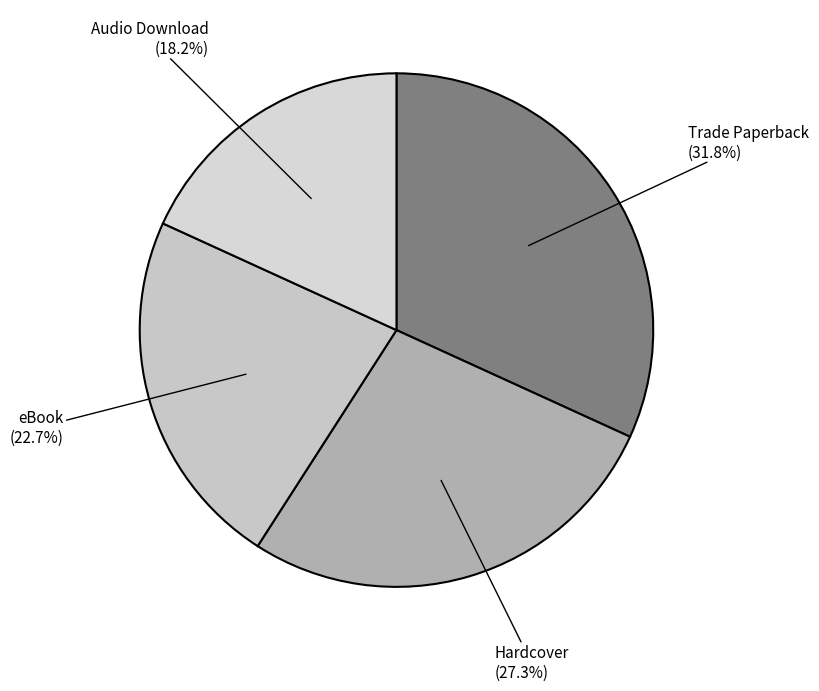

Rank the categories by value from lowest to highest.

Audio Download, eBook, Hardcover, Trade Paperback